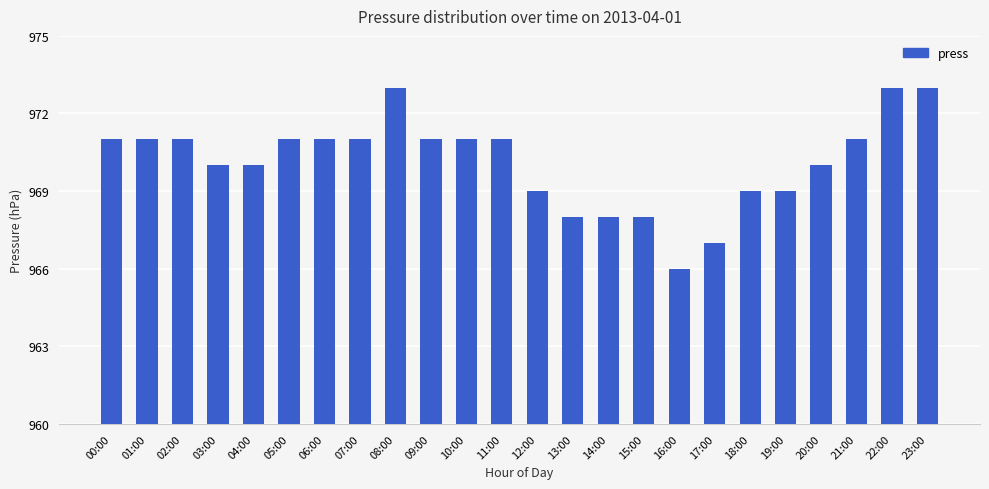

Which has a higher value, 13:00 or 20:00?

20:00